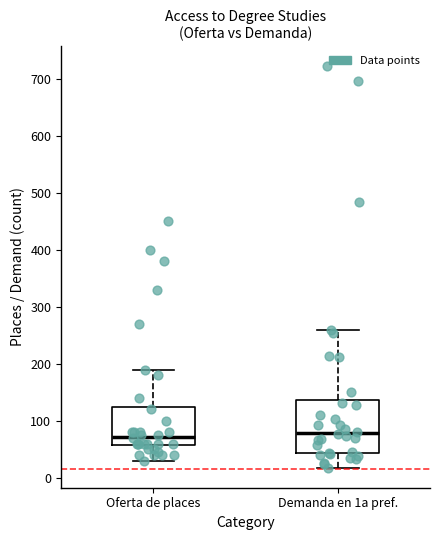

Comparing the boxes themselves (not the whiskers), which one is the tallest?

Demanda en 1a pref.